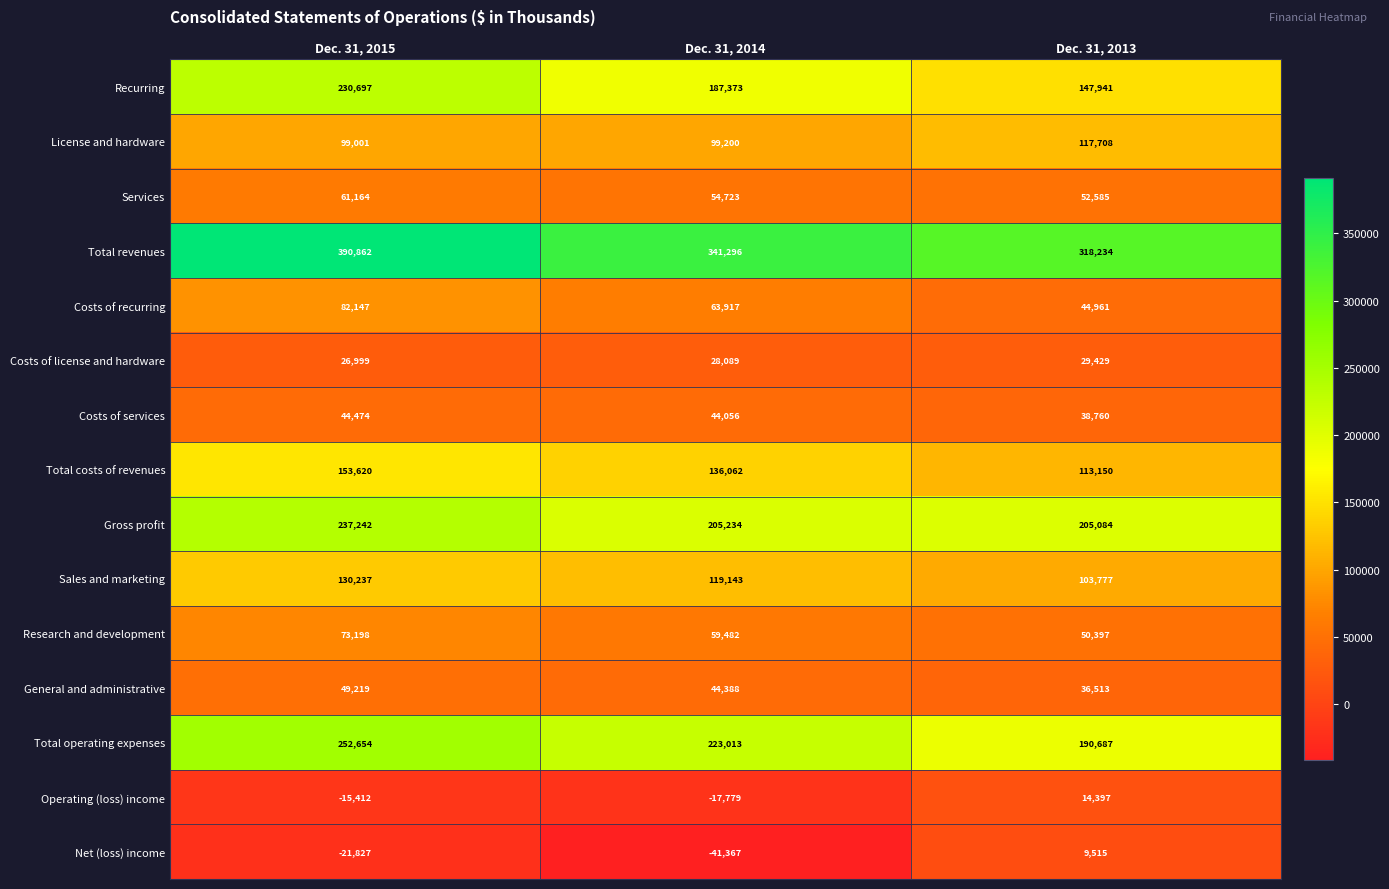

How many categories are shown in the chart?

3